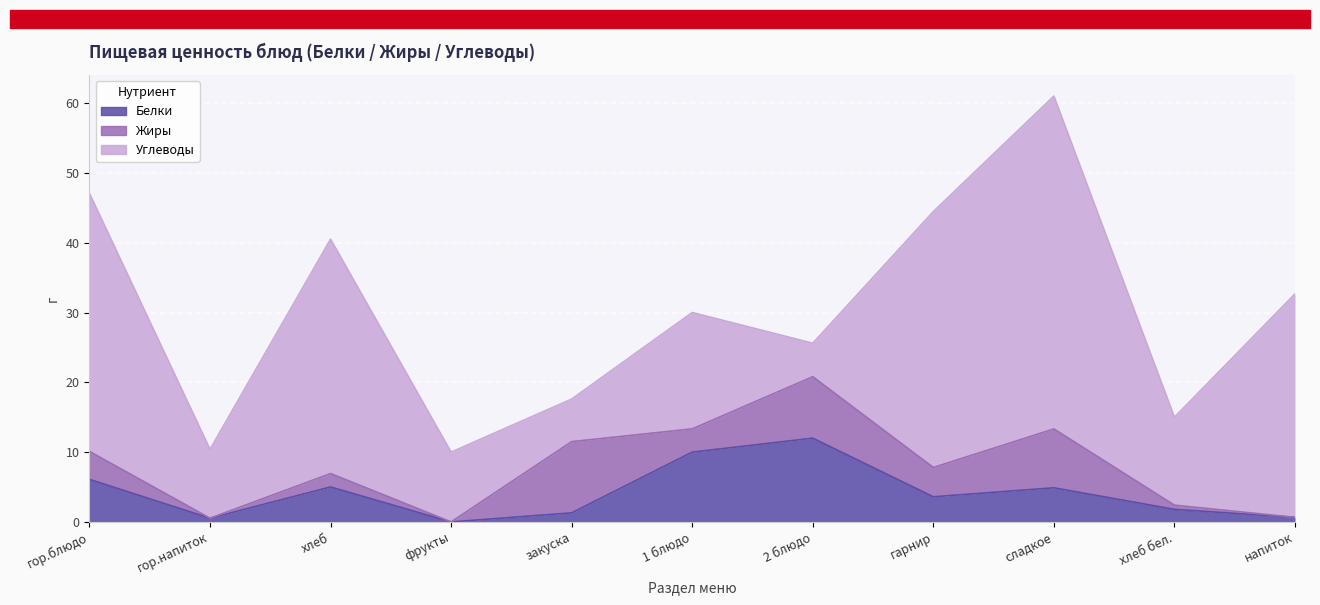

How many distinct data groups are displayed?

3